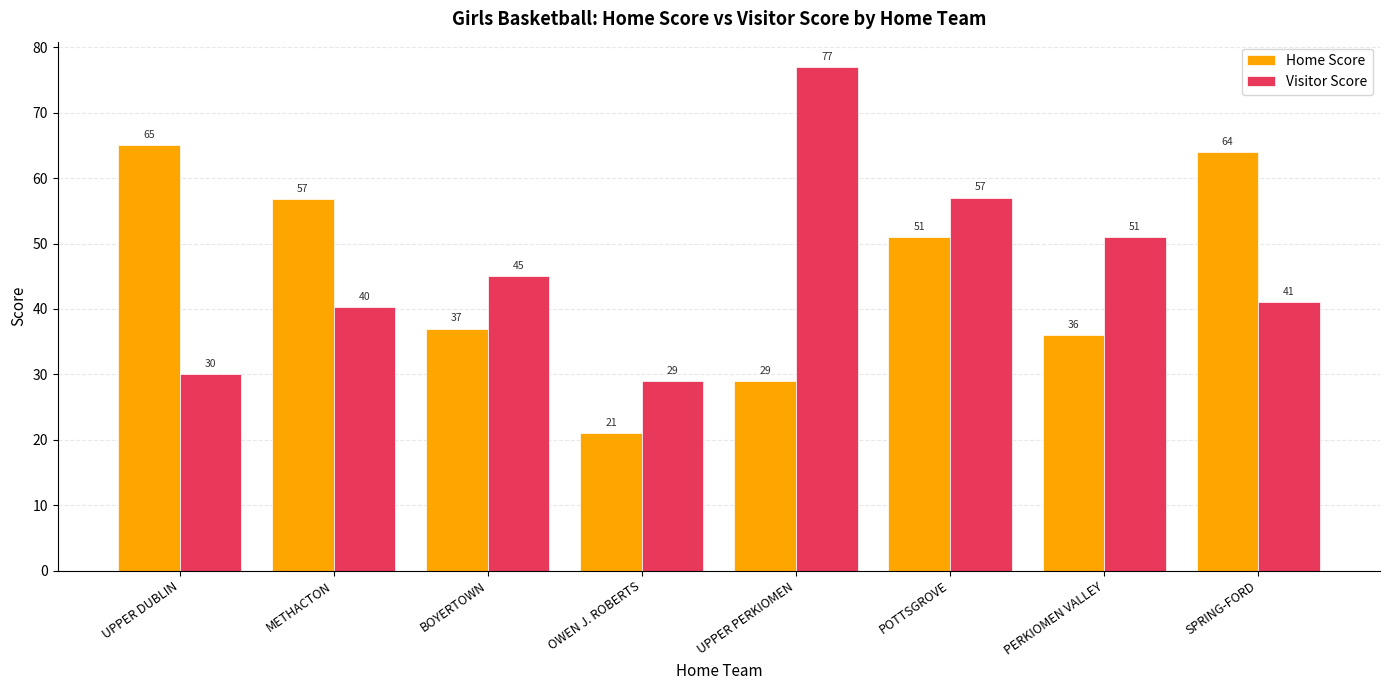

The Home Score series shows 36.0 at PERKIOMEN VALLEY. True or false?

True